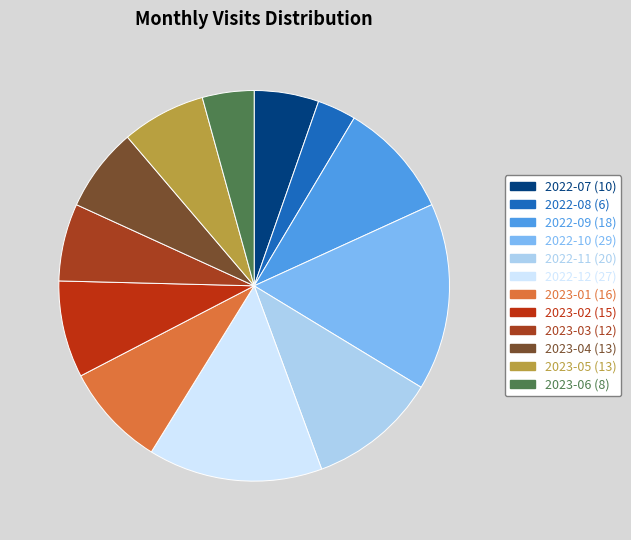

What percentage is the 2023-03 slice, to the nearest percent?

6%